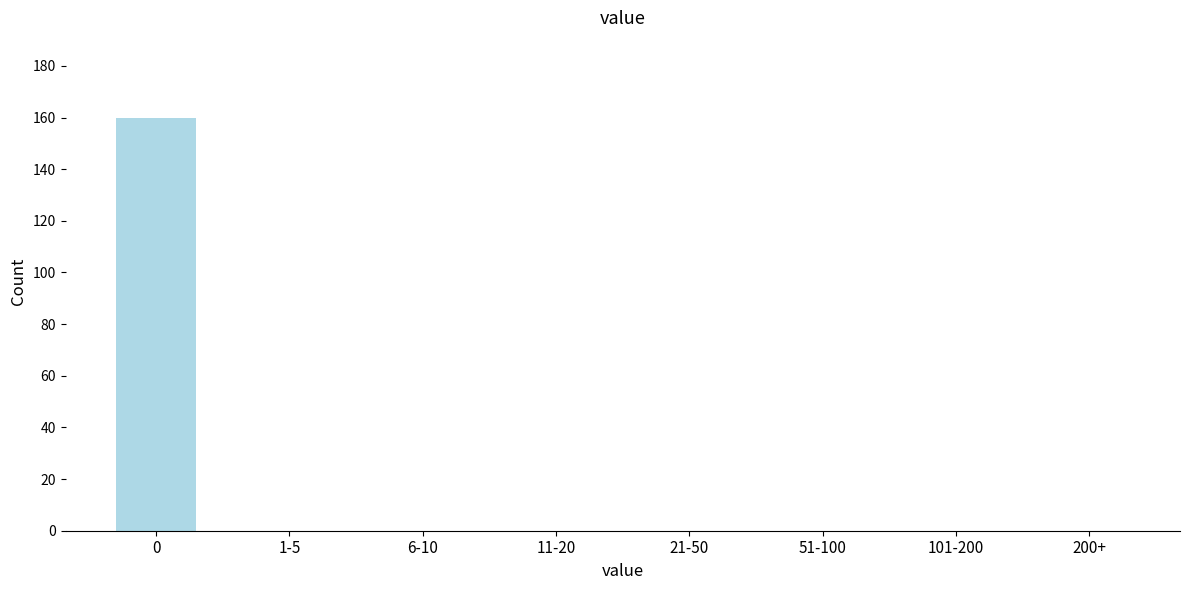

Reading left to right, what are all the values shown in this chart?

0=160	1-5=0	6-10=0	11-20=0	21-50=0	51-100=0	101-200=0	200+=0